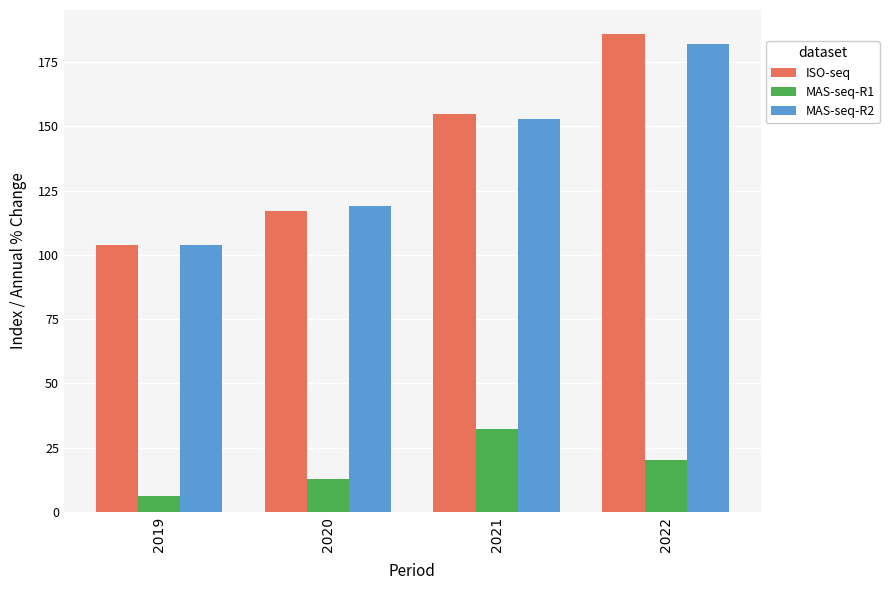

How many values in the MAS-seq-R1 series are below 20?

2